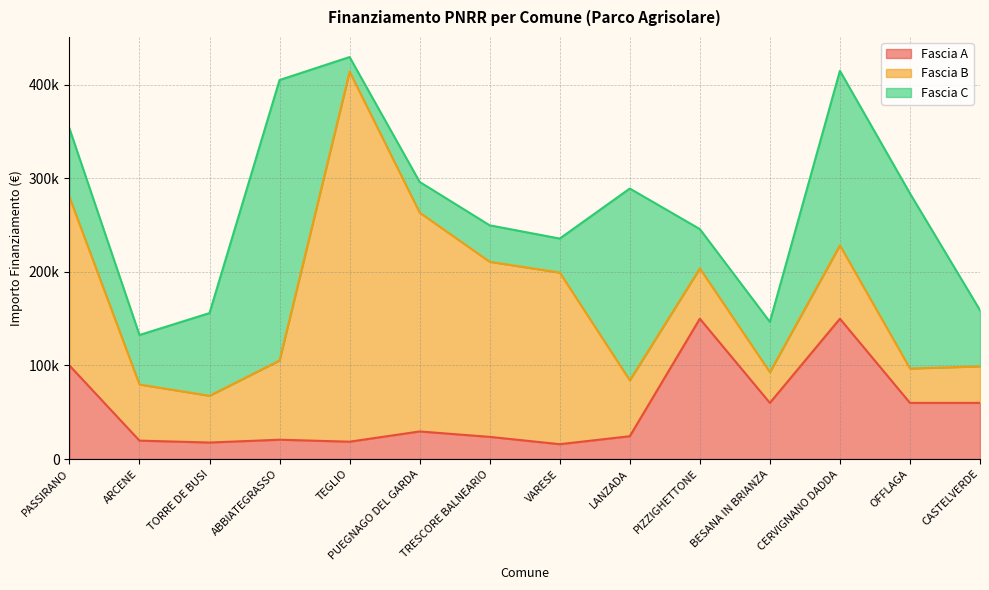

What value does the Fascia B series have at PUEGNAGO DEL GARDA?

234000.0